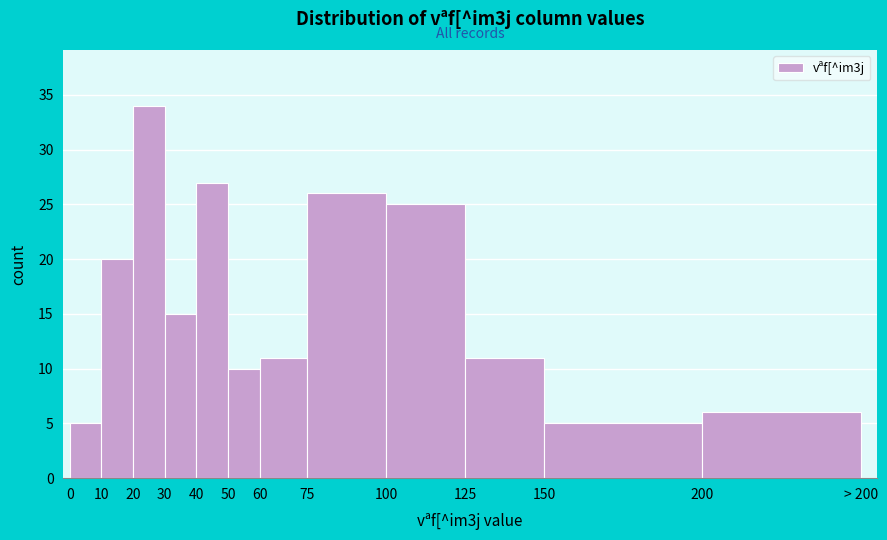

Reading right to left, what are all the values shown in this chart?

200=6	150=5	125=11	100=25	75=26	60=11	50=10	40=27	30=15	20=34	10=20	0=5